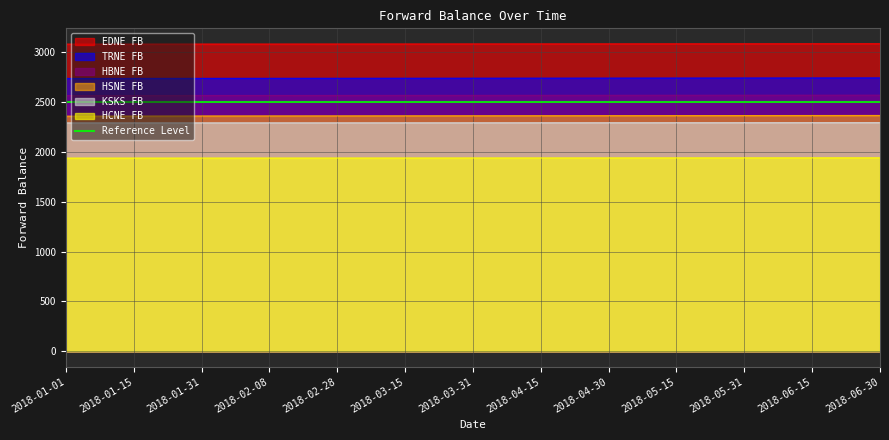

True or false: KSKS FB has a value of 2291.8 at 2018-01-31.

True